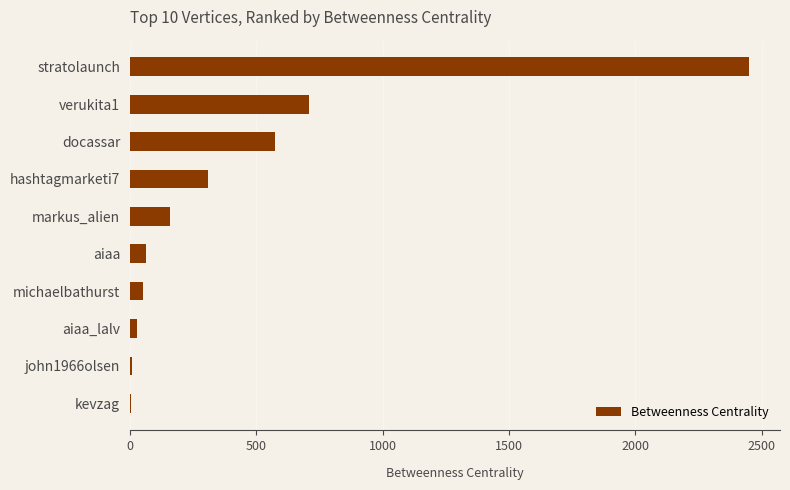

How many values exceed 157?

5